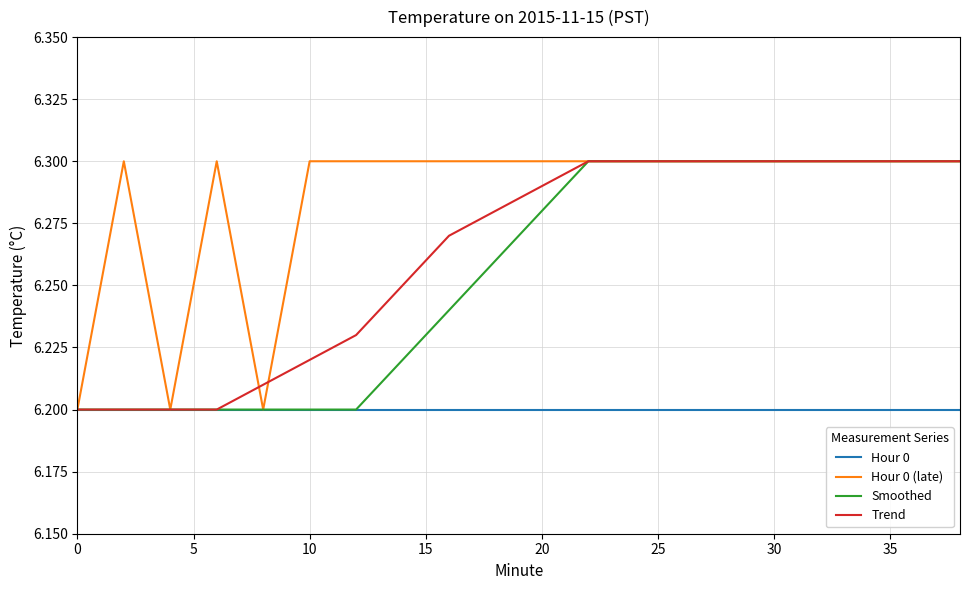

Which series has the largest total across all categories?

Hour 0 (late)